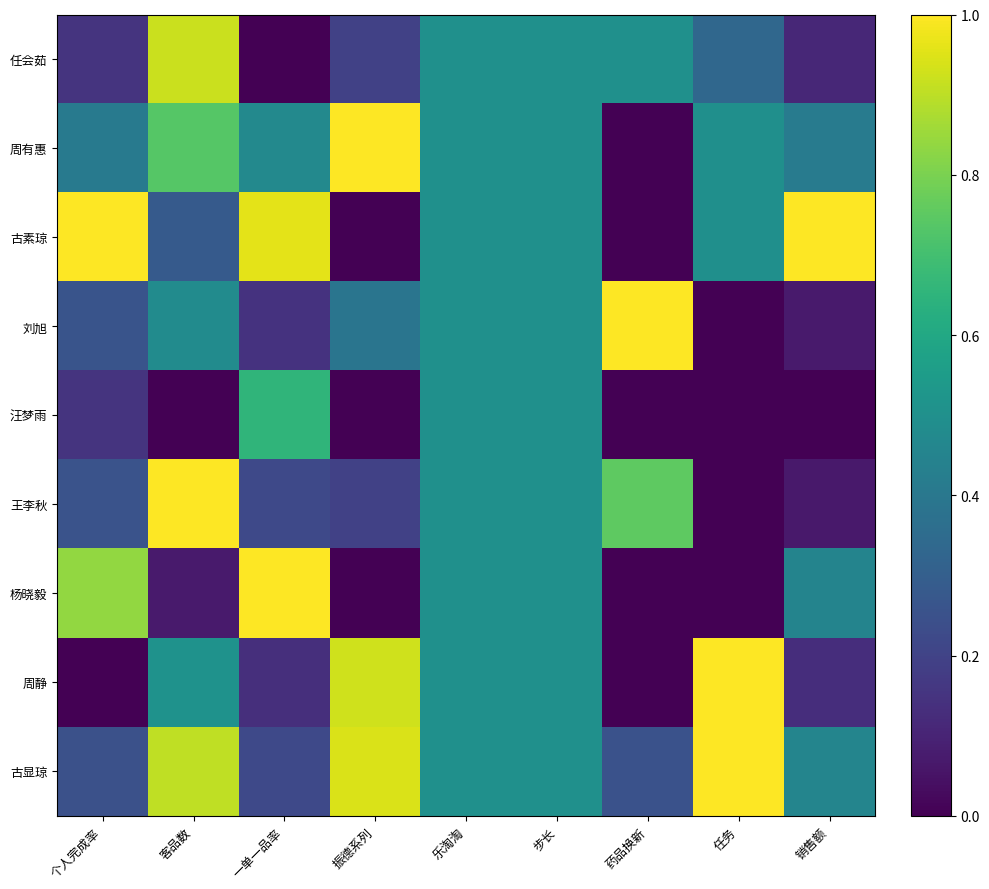

Which has a higher value, 乐淘淘 or 个人完成率?

乐淘淘